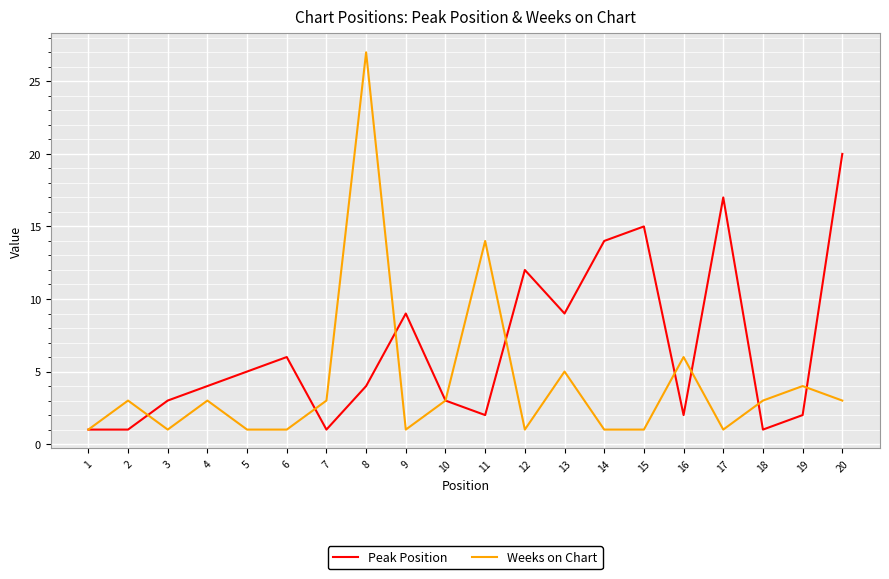

Which category has the highest value across all series?

8